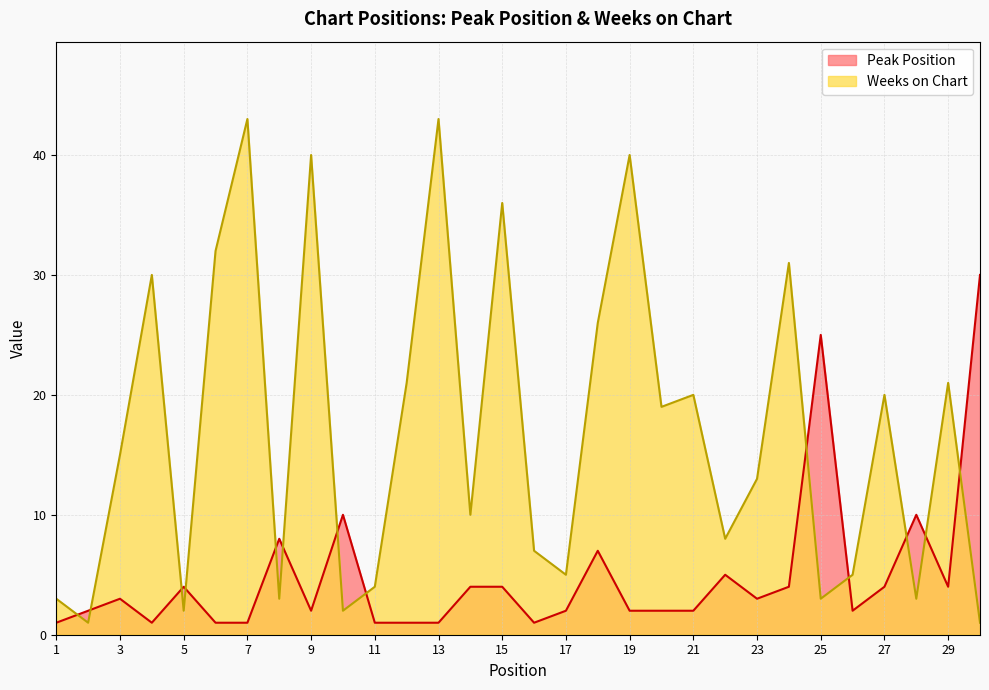

How many data points in Weeks on Chart are above 15?

14